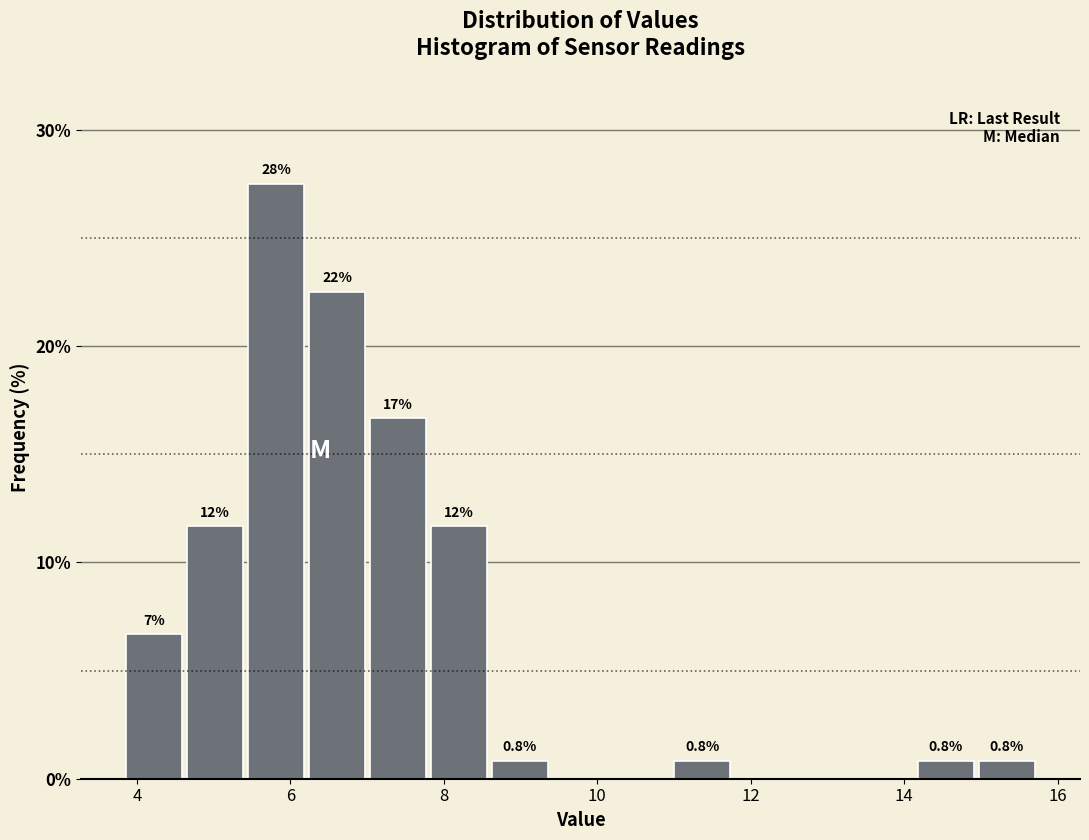

Read against the x-axis, roughly where is the centre of the tallest bar?

5.8